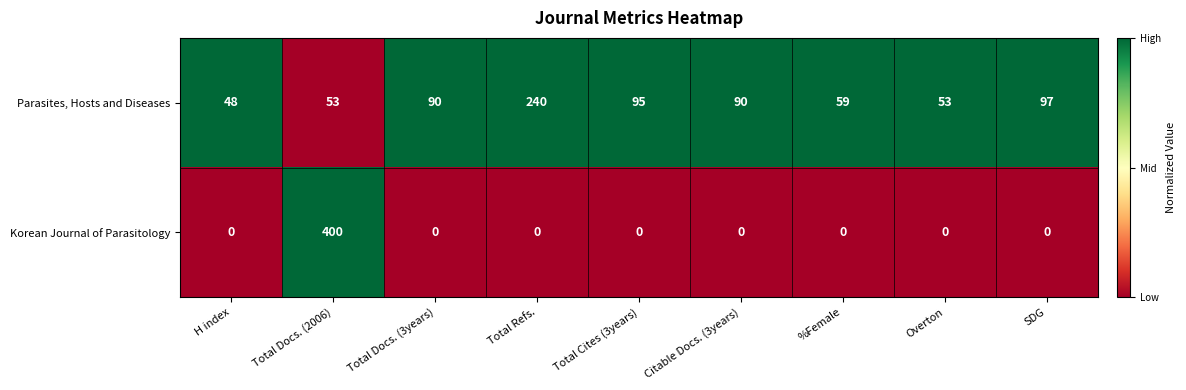

What is the sum of the Parasites, Hosts and Diseases values at Total Cites (3years) and Citable Docs. (3years)?

185